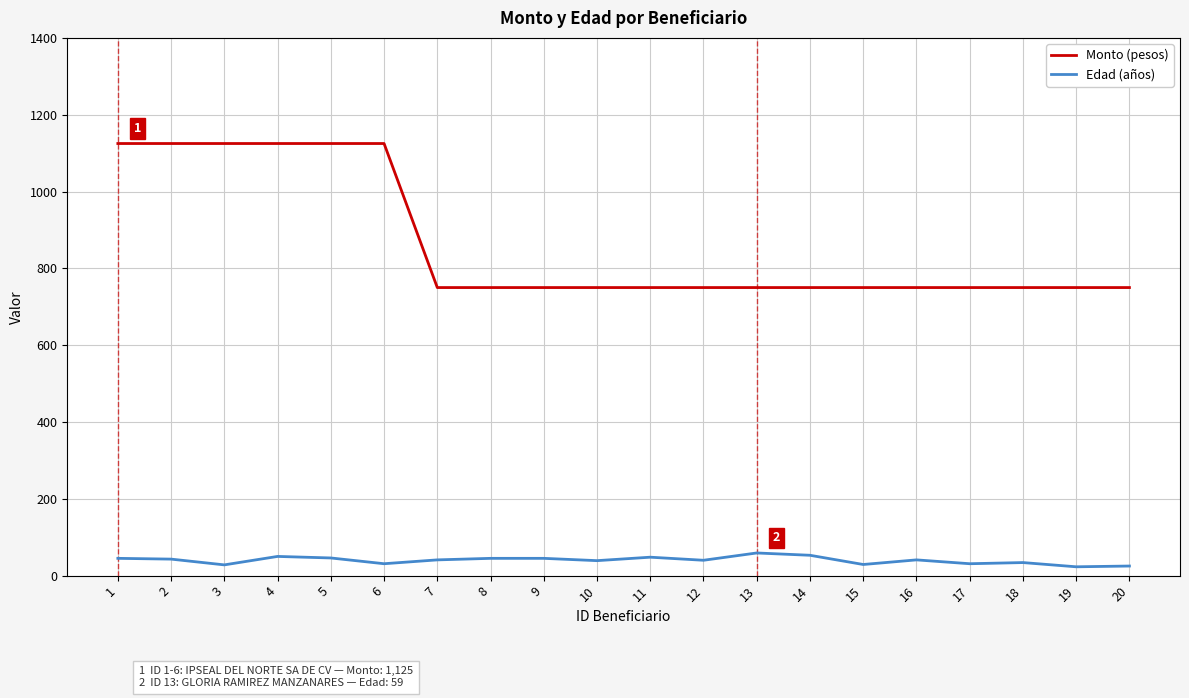

The value of Monto (pesos) at 17 is 750. True or false?

True